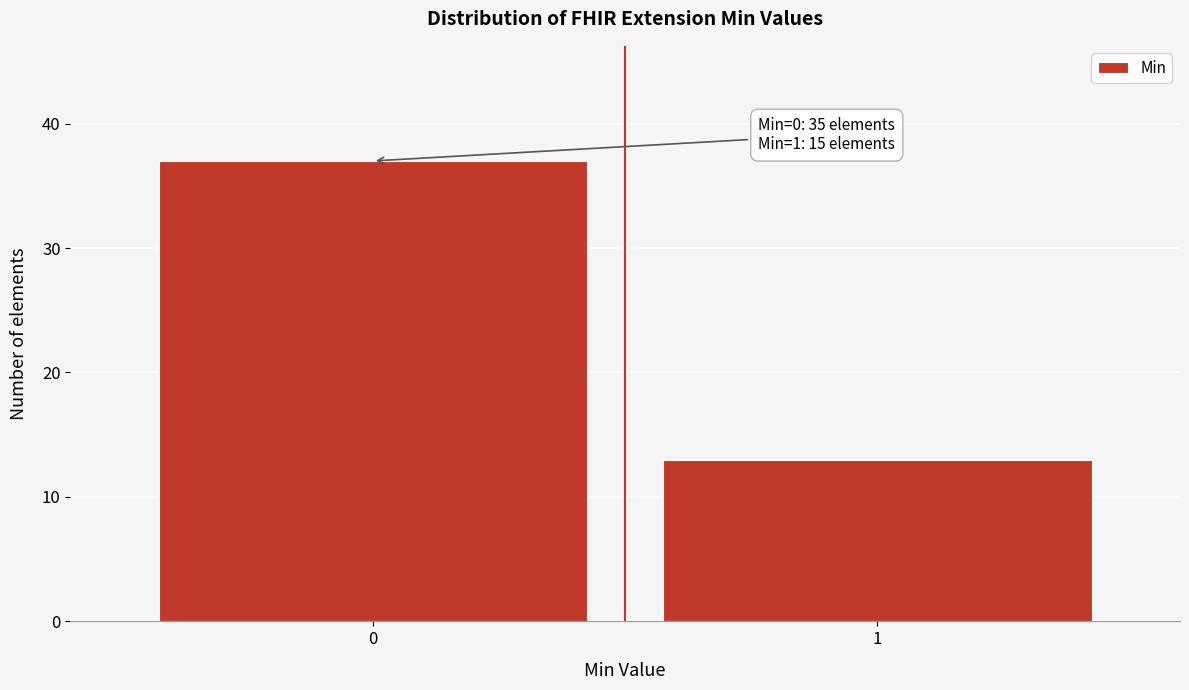

Reading left to right, extract all data points from this chart.

37	13